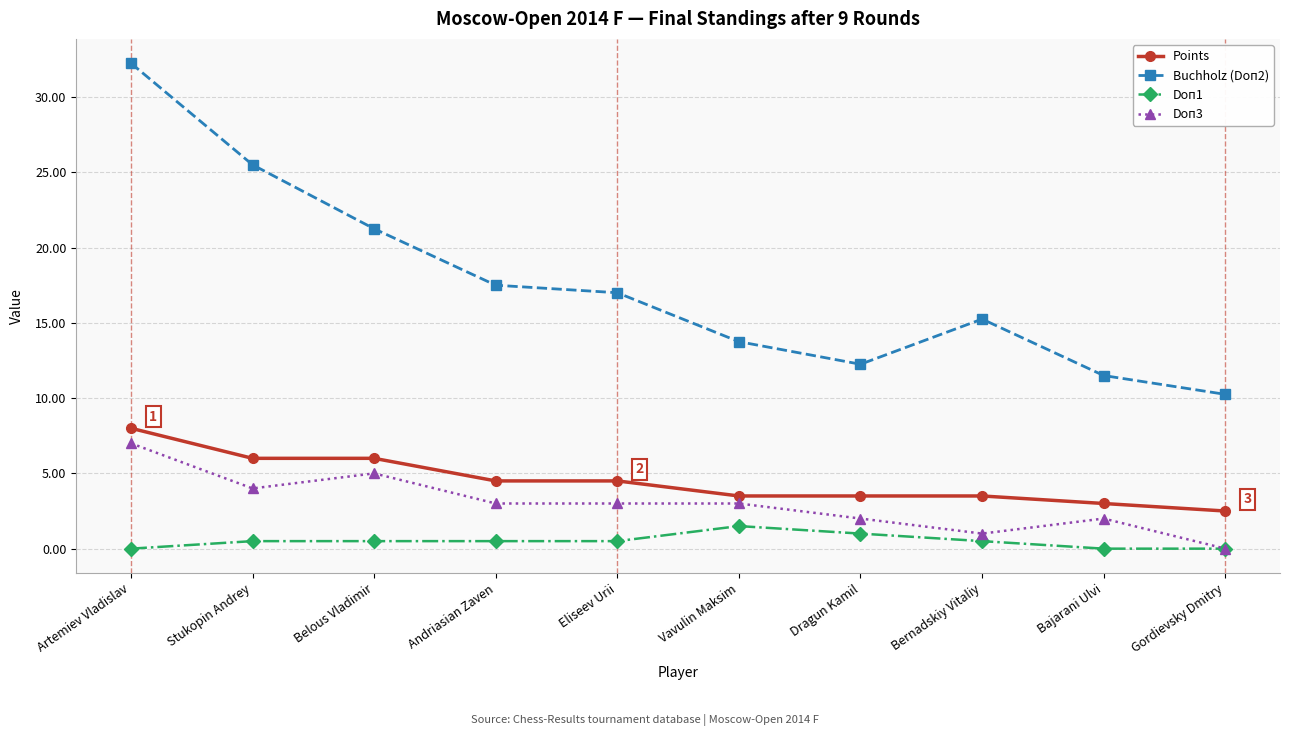

Which series has the widest spread of values?

Buchholz (Doп2)